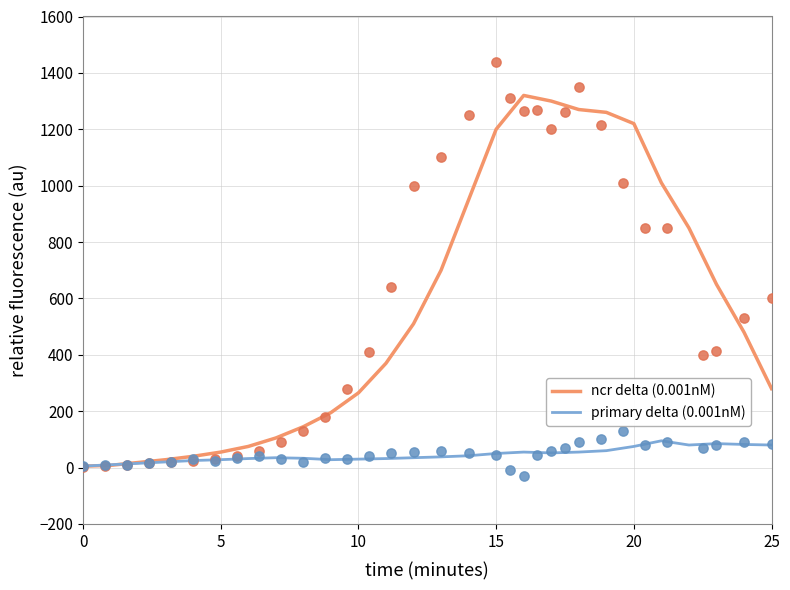

Which series has the largest total across all categories?

ncr delta (0.001nM)